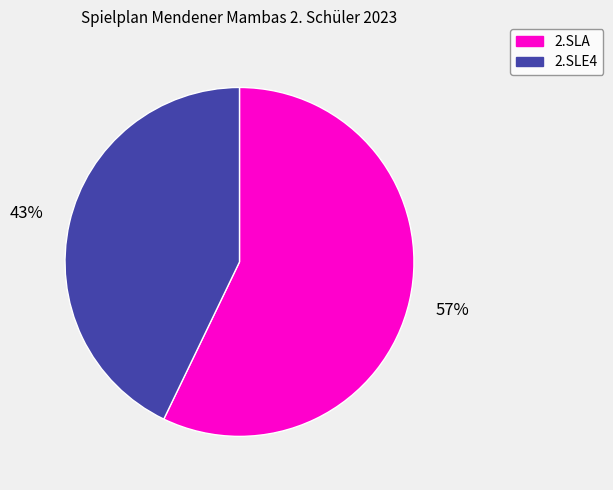

The 2.SLE4 slice represents 43% of the pie. True or false?

True